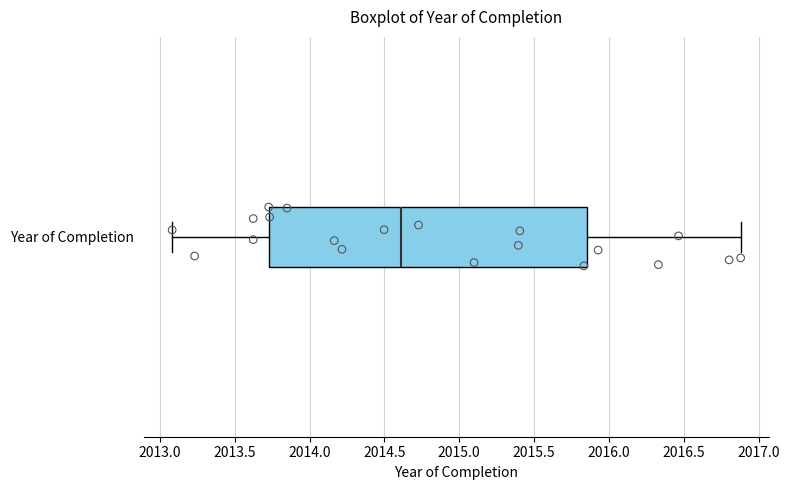

Read this box plot against the x-axis: the position of the median line, the range covered by the box, and the ends of both whiskers. The values are not printed on the chart, so give them approximately, as read against the axis.

median 2014.60, box 2013.75 to 2015.85, whiskers 2013.10 to 2016.90